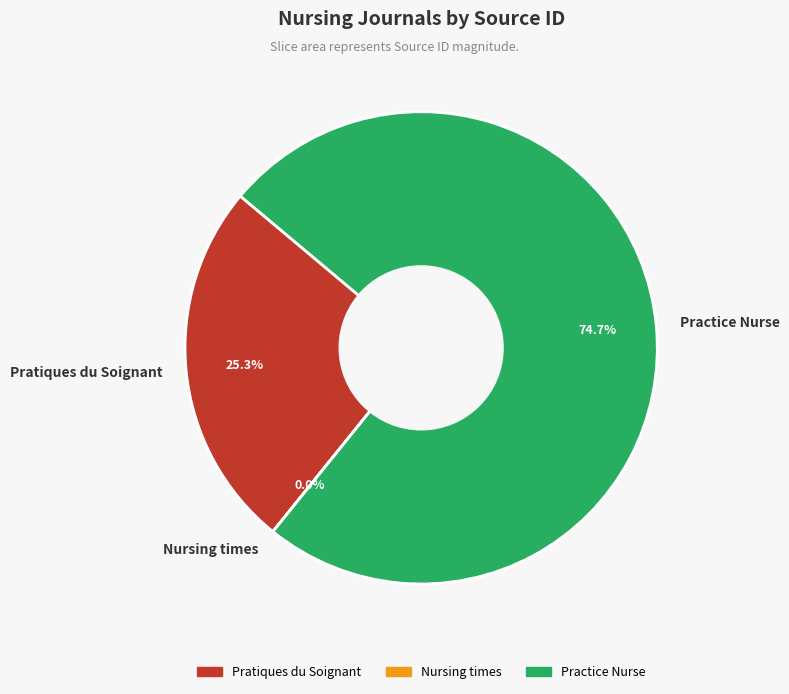

How much of the chart is everything except Pratiques du Soignant?

74.7%